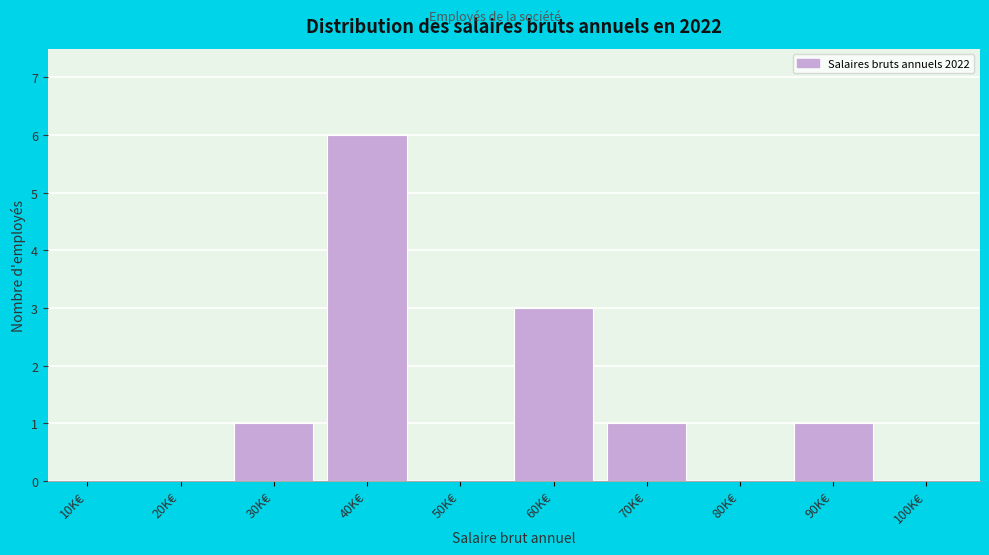

Reading left to right, extract all data points from this chart.

10K€=0	20K€=0	30K€=1	40K€=6	50K€=0	60K€=3	70K€=1	80K€=0	90K€=1	100K€=0